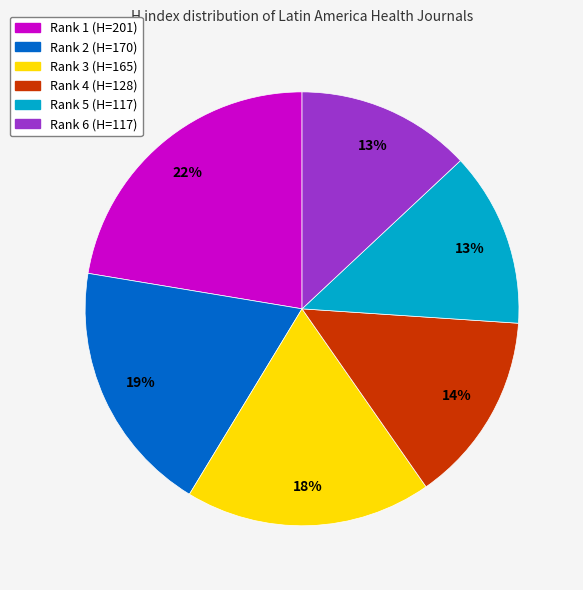

What percentage is the Rank 1 (H=201) slice, to the nearest percent?

22%